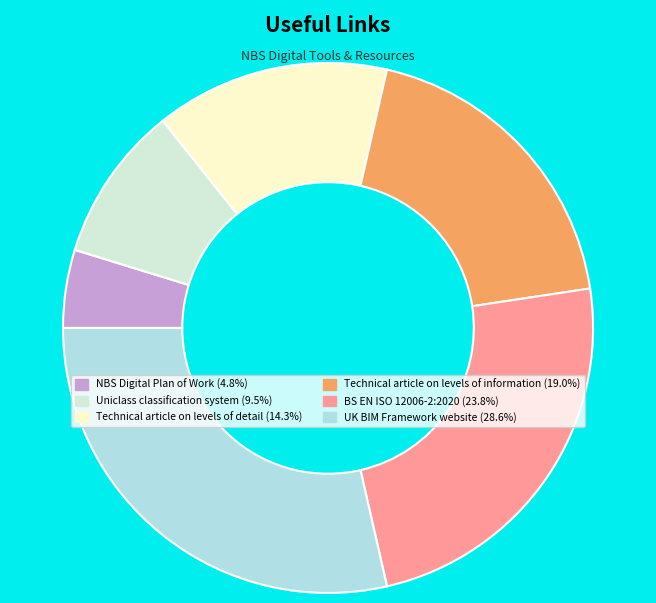

Do Technical article on levels of detail and Uniclass classification system together represent more than half of the pie?

No